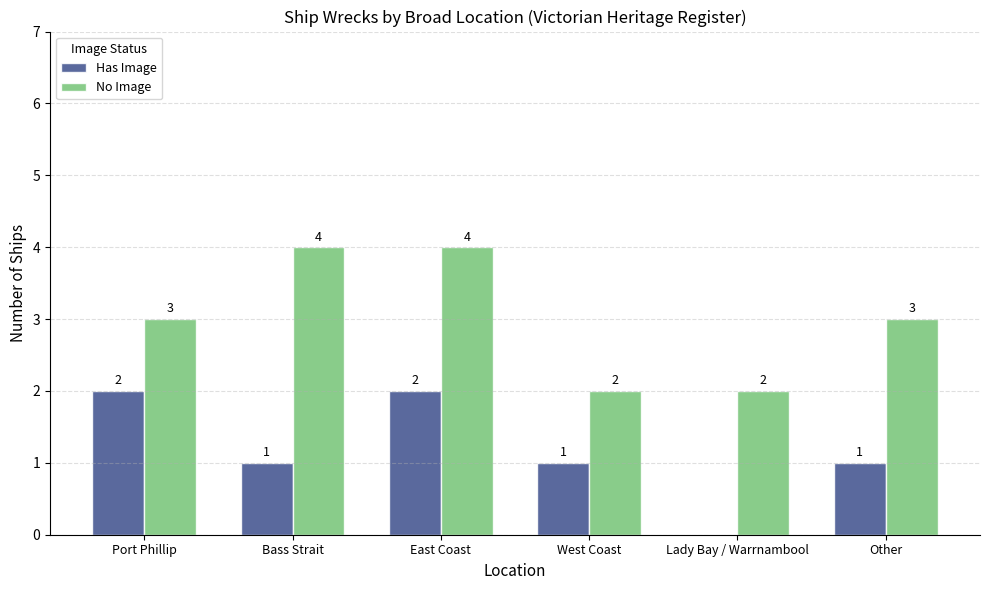

How many Has Image values are between 1 and 2?

5